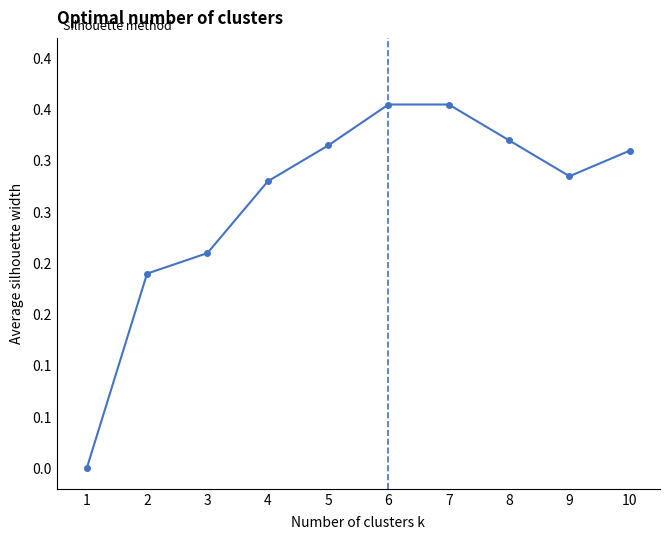

Is this an area chart (filled region under the line)?

No